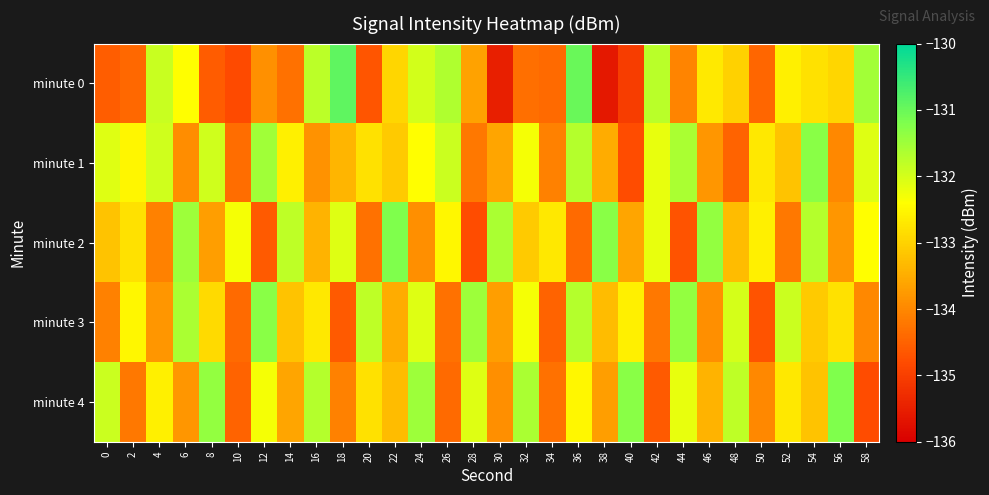

How many series are shown in this chart?

5